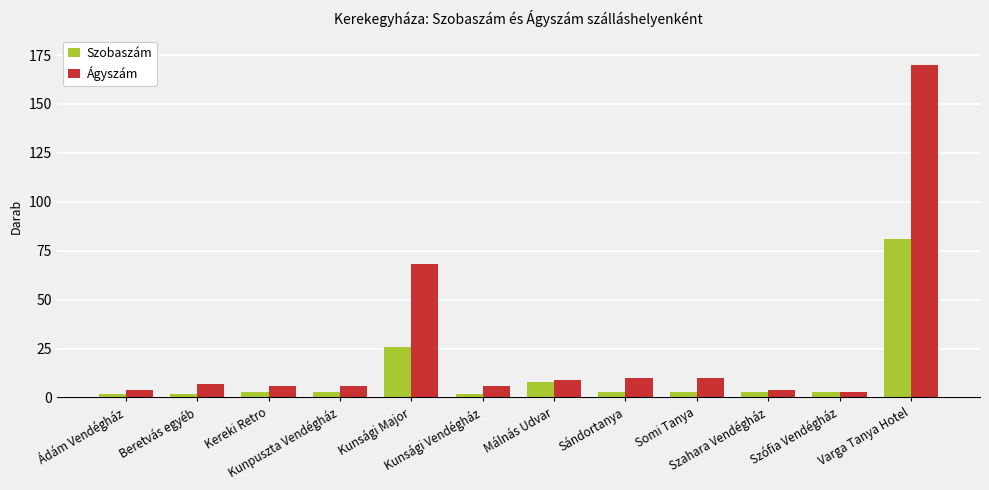

At which label is Ágyszám closest to 86?

Kunsági Major